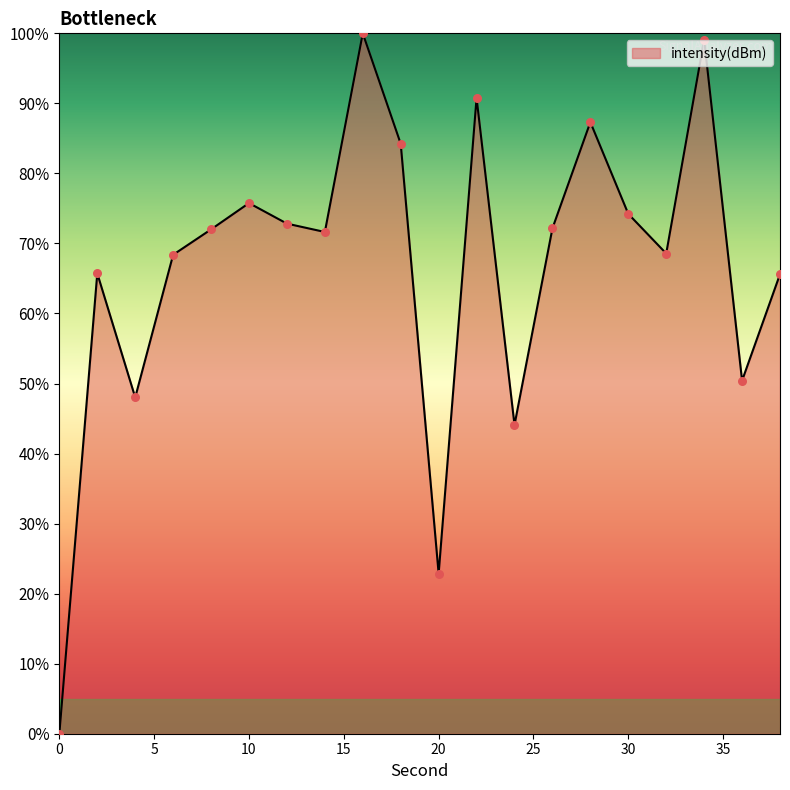

What is the difference between the maximum and minimum values?

100.0